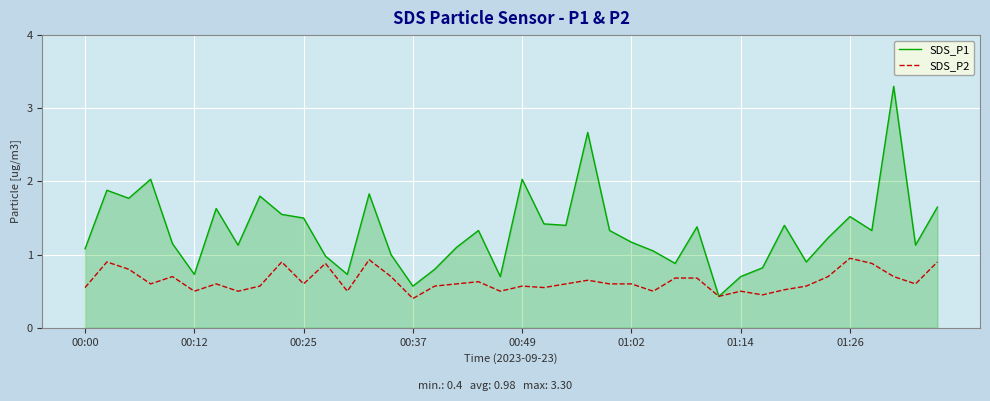

Count the number of categories in the chart.

40